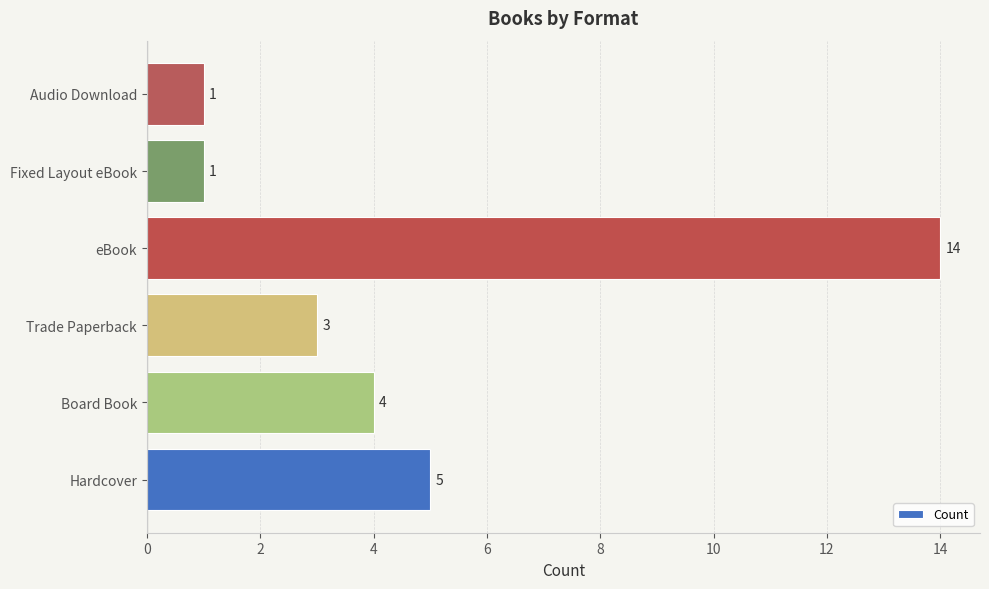

What value does the data have at eBook?

14